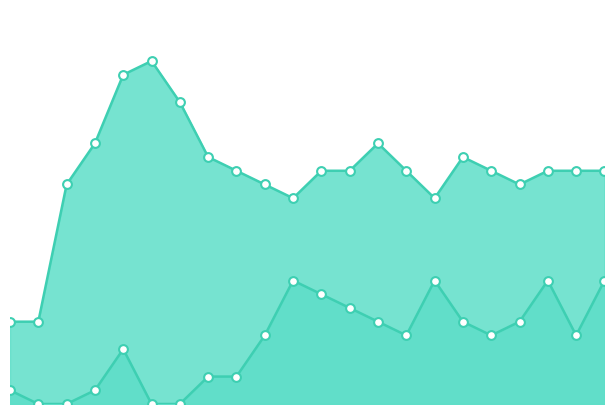

Which series has the largest total across all categories?

monthly_visit